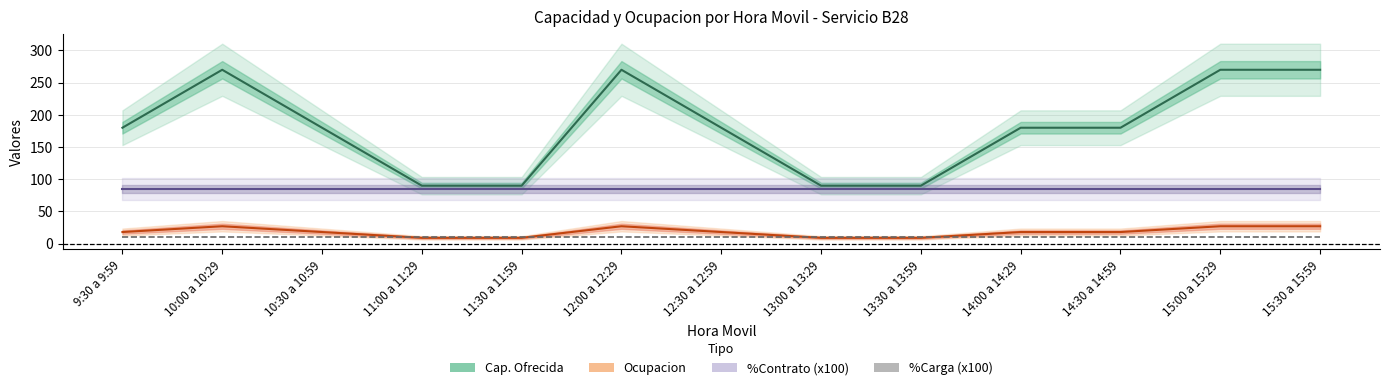

True or false: Cap. Ofrecida and Ocupacion intersect in this chart.

False